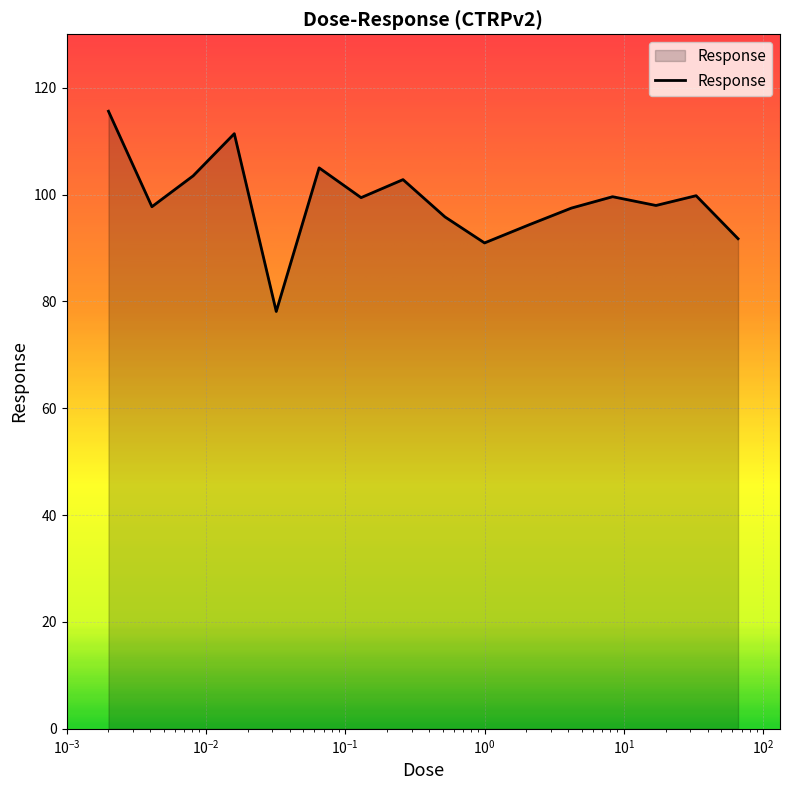

What is the difference between the maximum and minimum values?

37.5